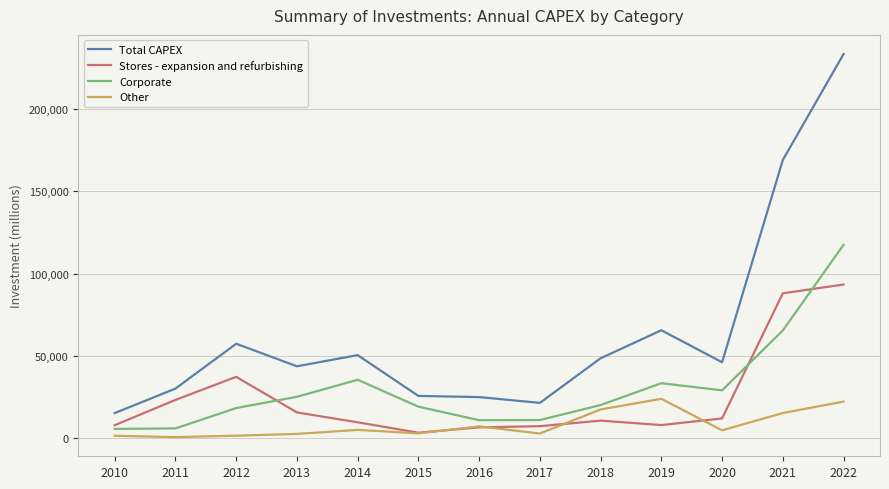

What is the minimum value for Corporate?

5772.1